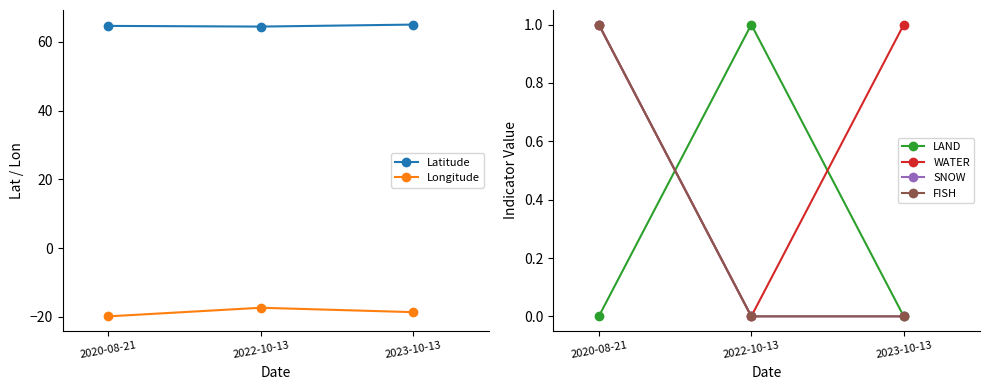

Which series has the widest spread of values?

Longitude